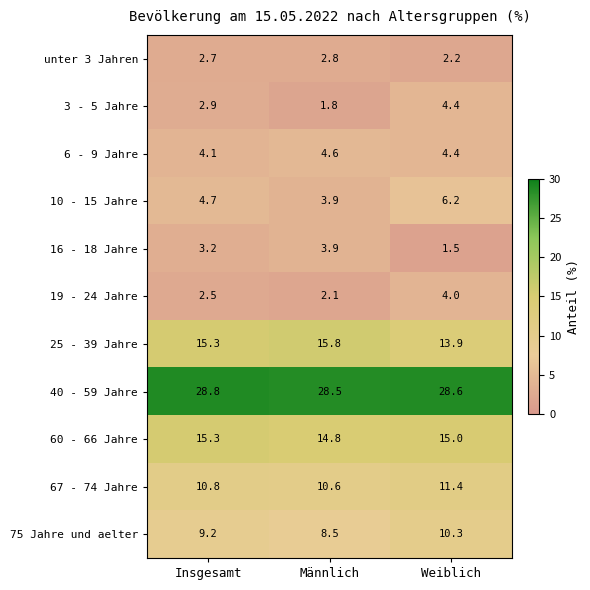

At which category is the sum across all series the highest?

Weiblich